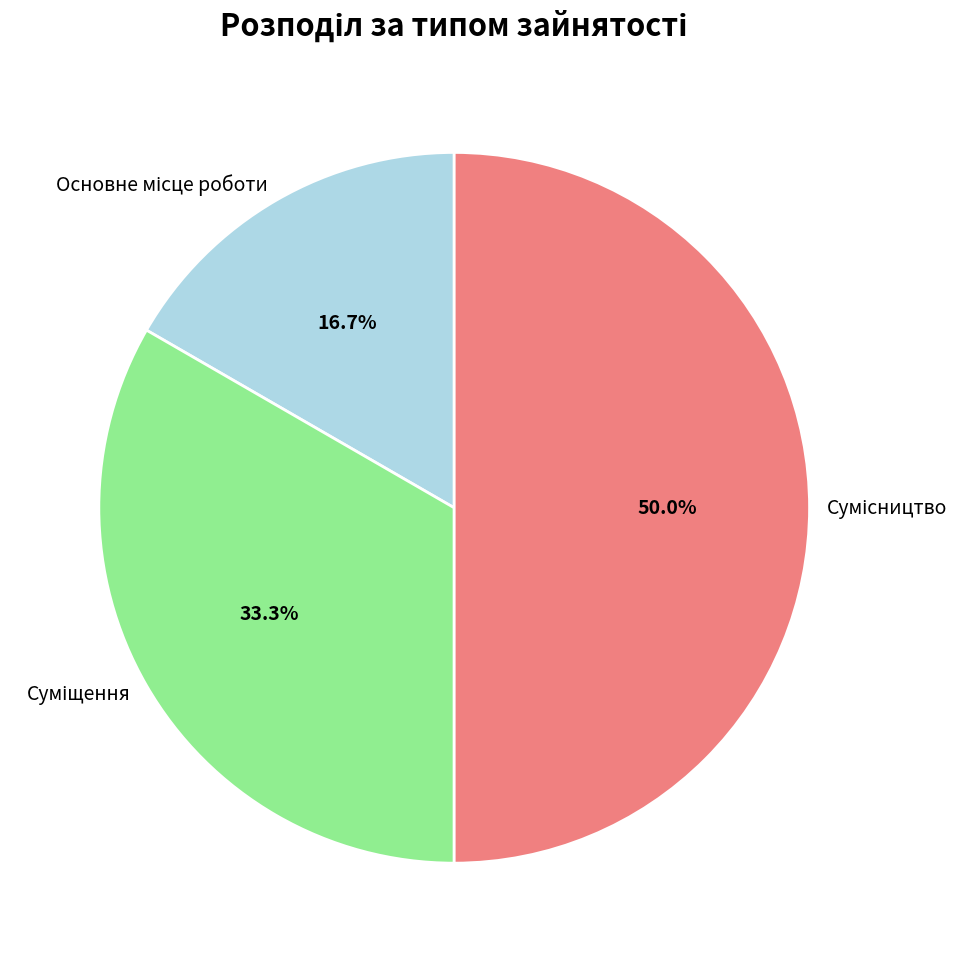

How many slices are in this pie chart?

3